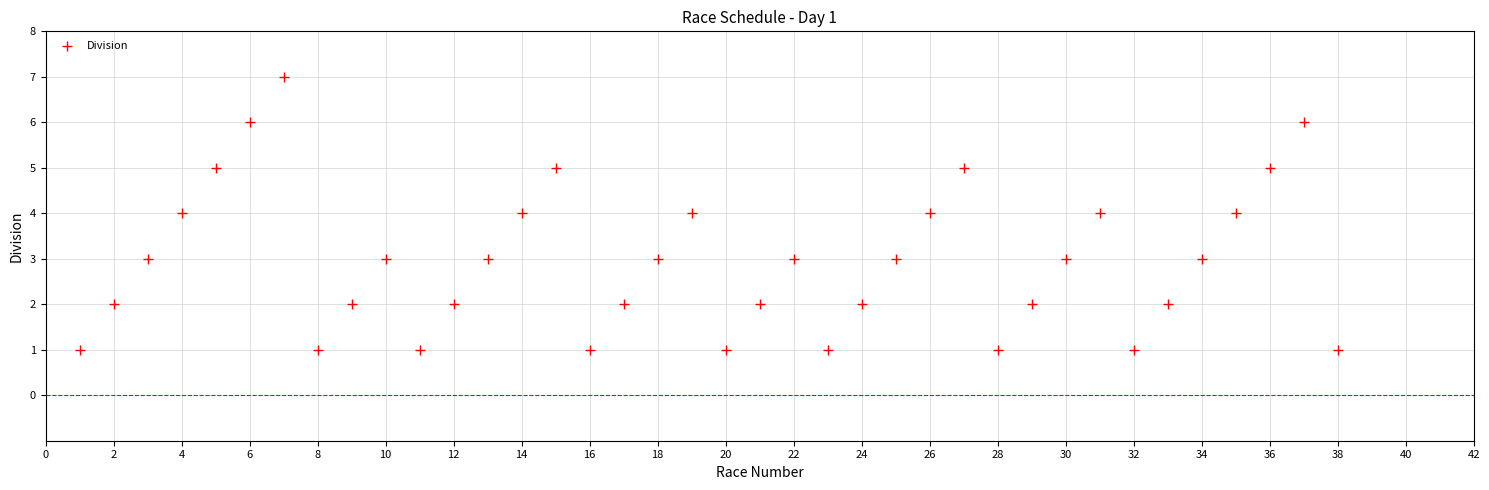

What is the range of X values (max minus min)?

37